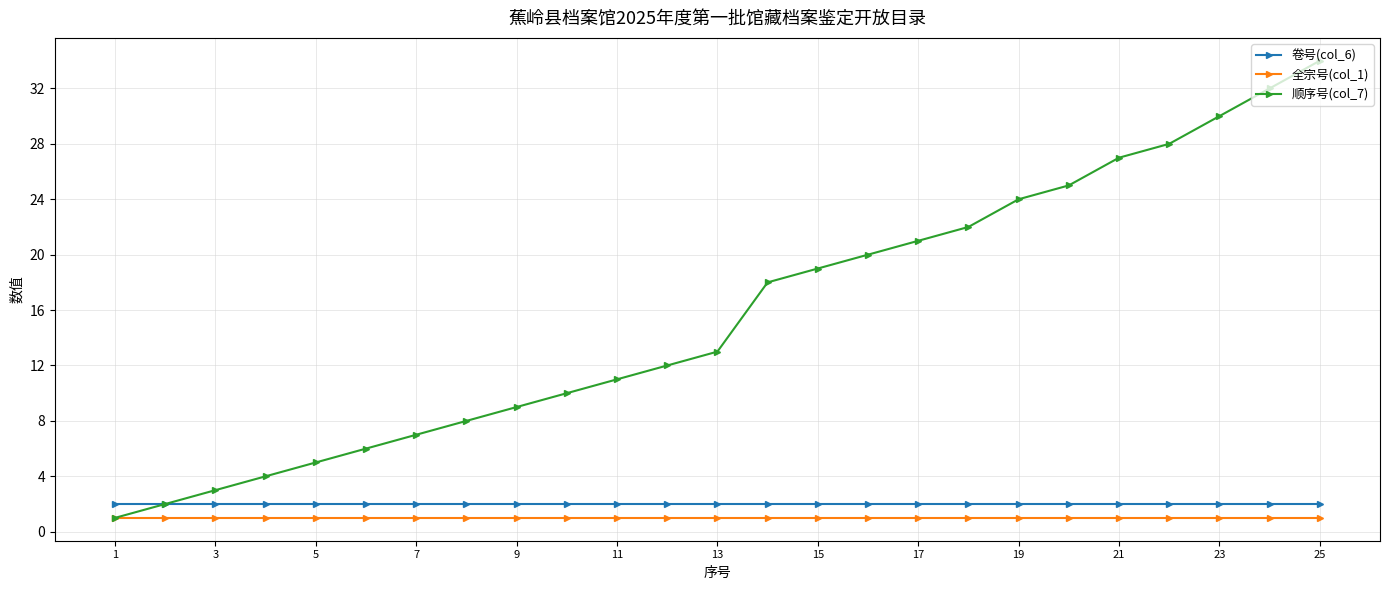

At how many categories does at least one series exceed 23?

7